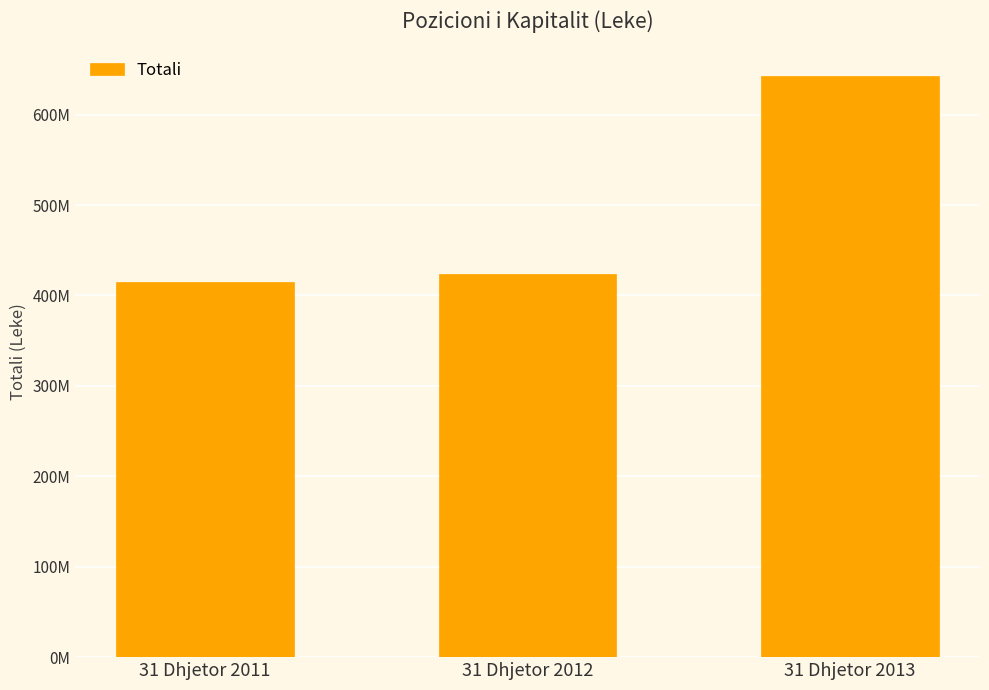

What is the difference between the values at 31 Dhjetor 2013 and 31 Dhjetor 2012?

218804564.2